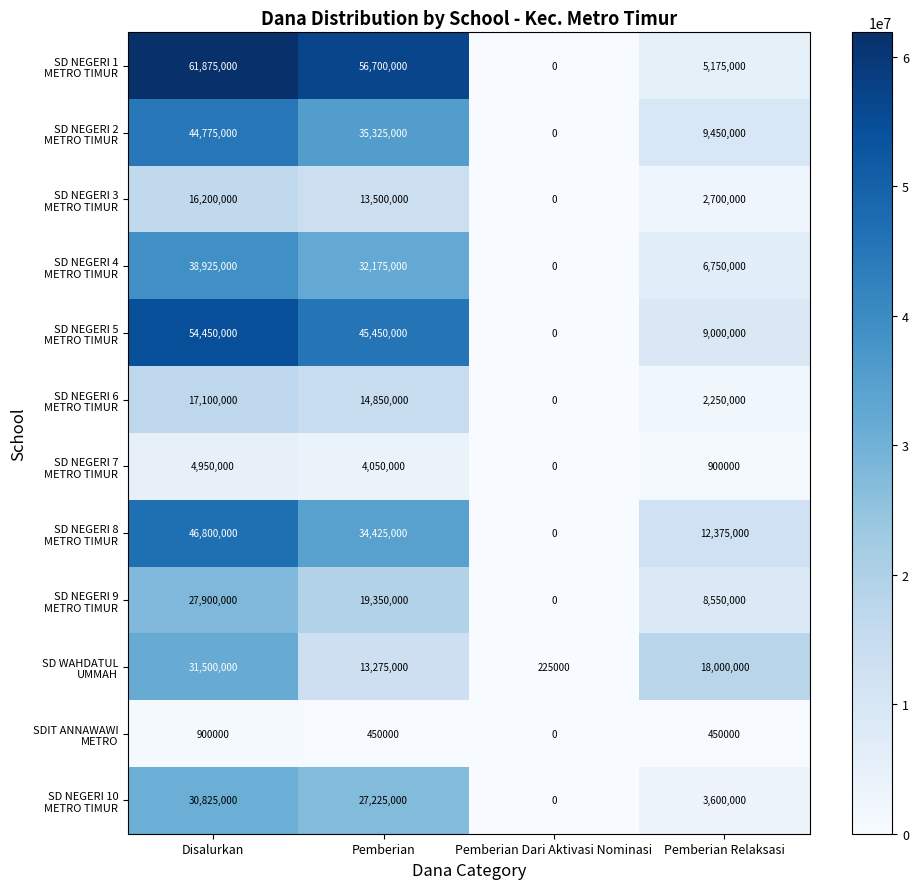

Which category has the highest value across all series?

Disalurkan